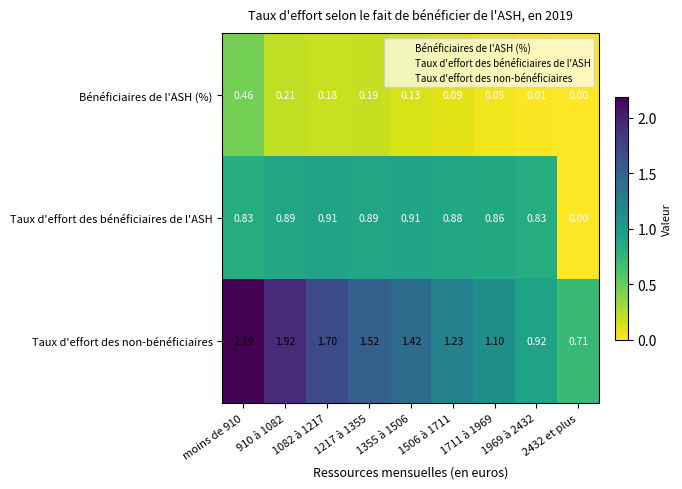

List the series in order of their peak value, lowest first.

Bénéficiaires de l'ASH (%), Taux d'effort des bénéficiaires de l'ASH, Taux d'effort des non-bénéficiaires